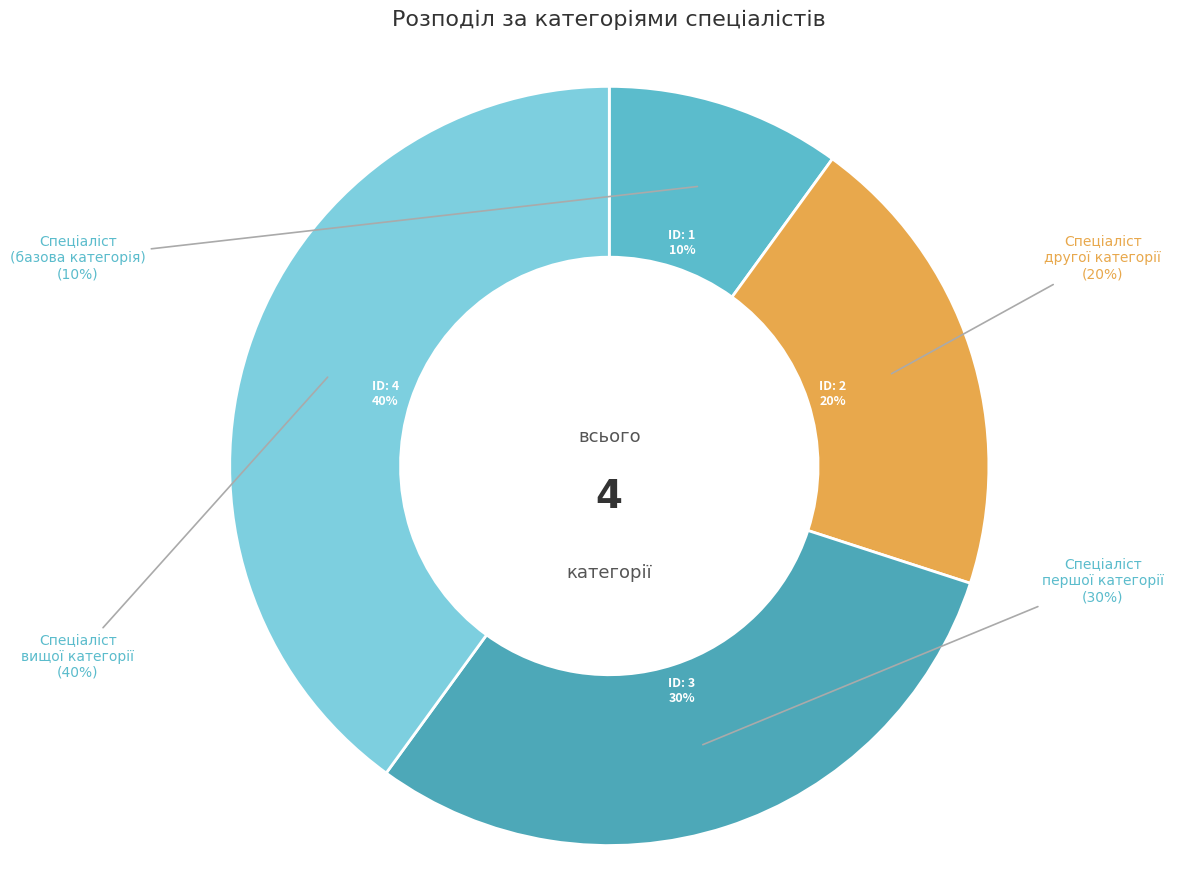

What is the ratio of the value at Спеціаліст вищої категорії to the value at Спеціаліст другої категорії?

2.0